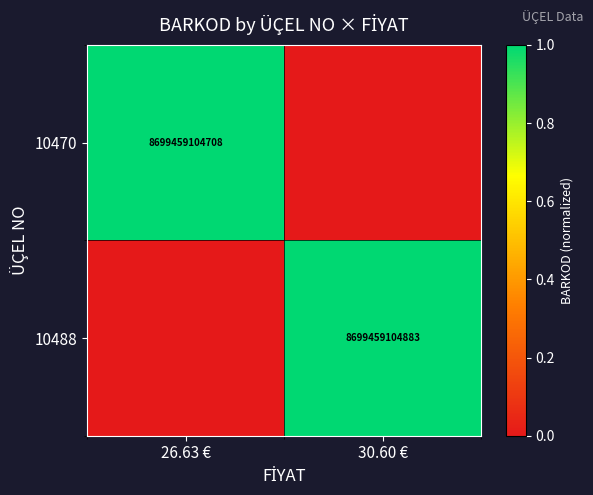

At how many categories does at least one series exceed 0?

2